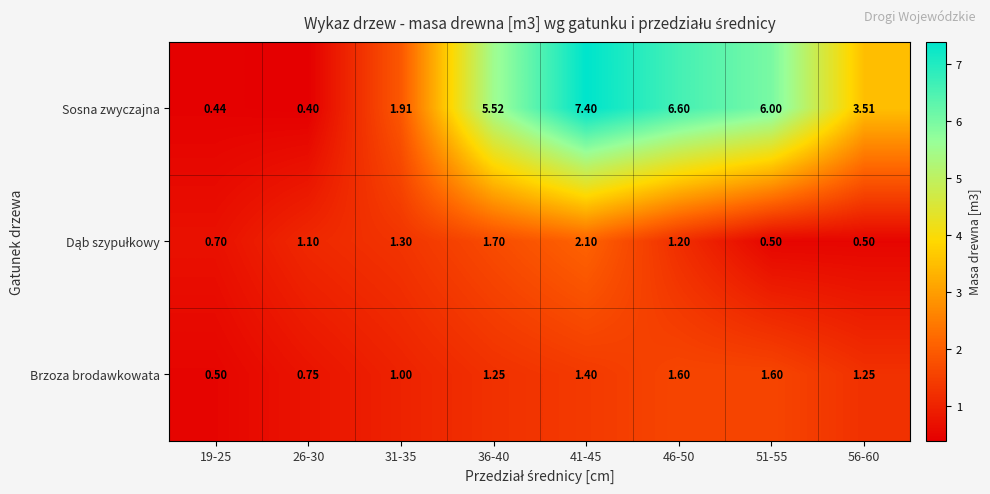

Between 46-50 and 56-60, which series saw the biggest shift?

Sosna zwyczajna